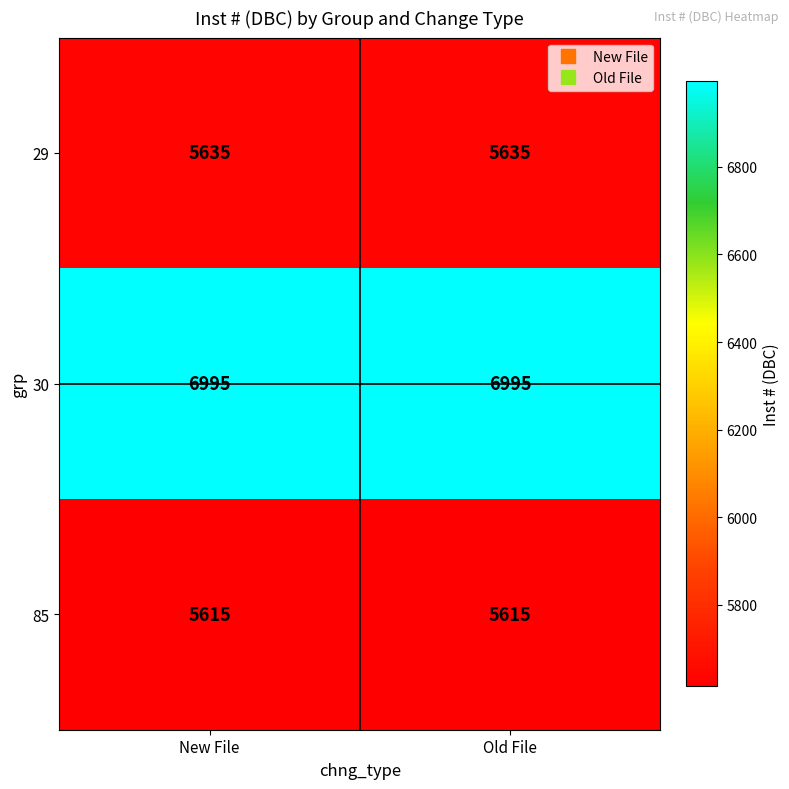

Reading left to right, extract all data points from this chart.

29: New File=5635	Old File=5635
30: New File=6995	Old File=6995
85: New File=5615	Old File=5615